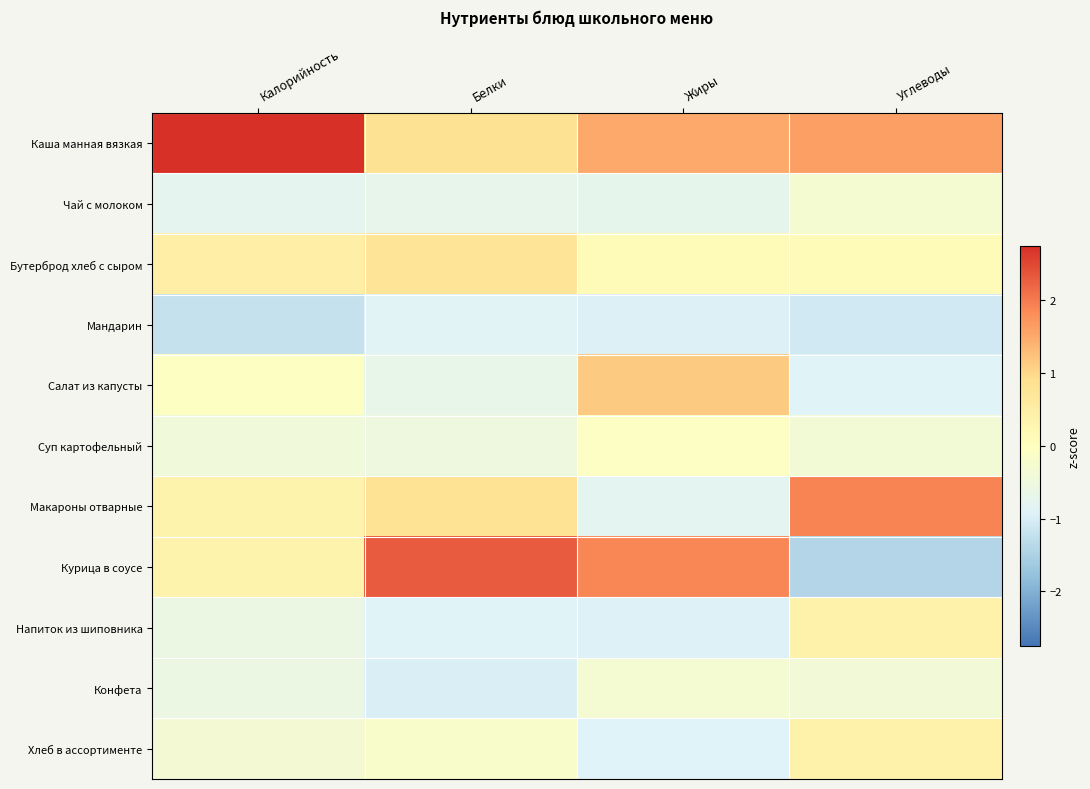

Between Углеводы and Калорийность, which is larger?

Калорийность